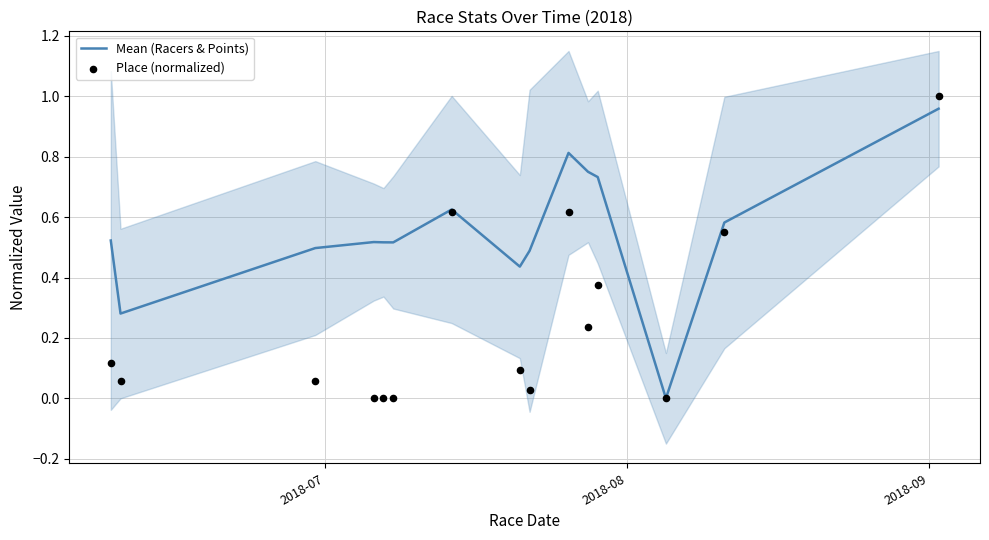

Is the value of Mean (Racers & Points) at 2018-09 greater than the value of Place (normalized) at 12?

Yes